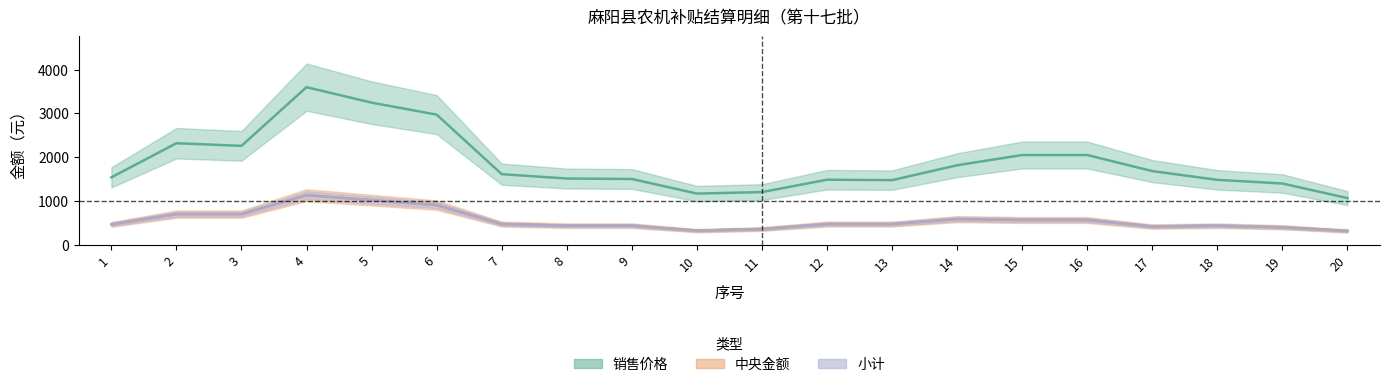

How many interior local peaks does the 中央金额 series have?

5